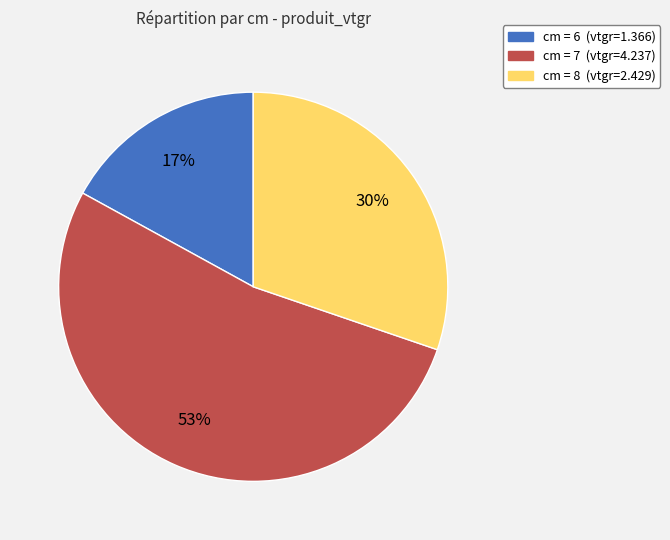

How many slices are in this pie chart?

3